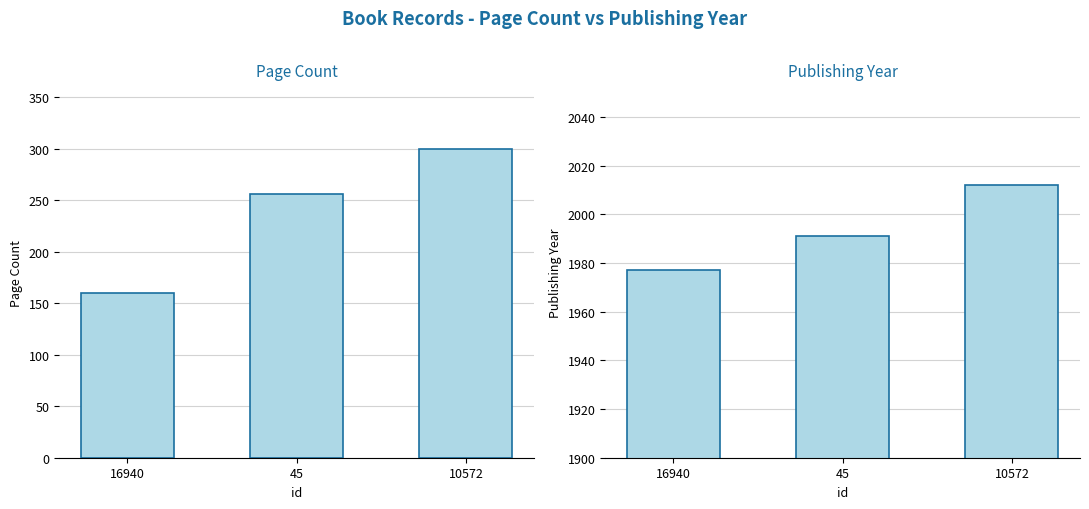

At which category does the chart reach its peak across all series?

10572